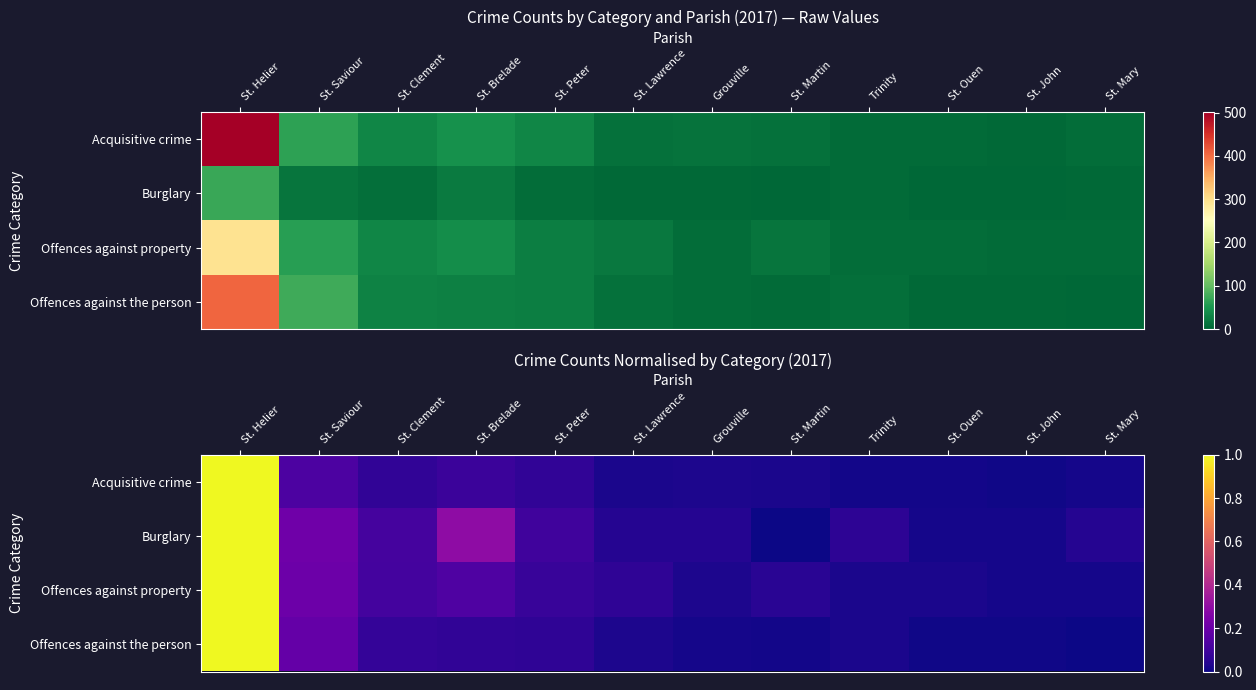

The value of Burglary at St. Brelade is 0.5. True or false?

False